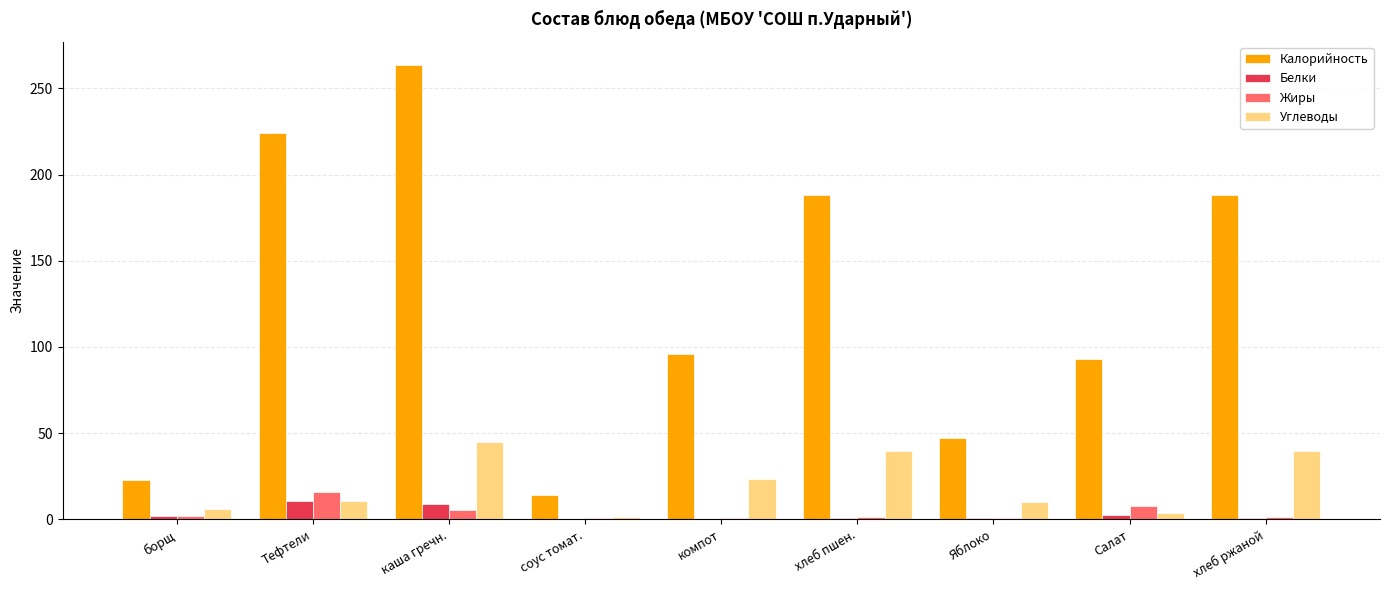

Is it true that Углеводы equals 61.4 at хлеб пшен.?

False